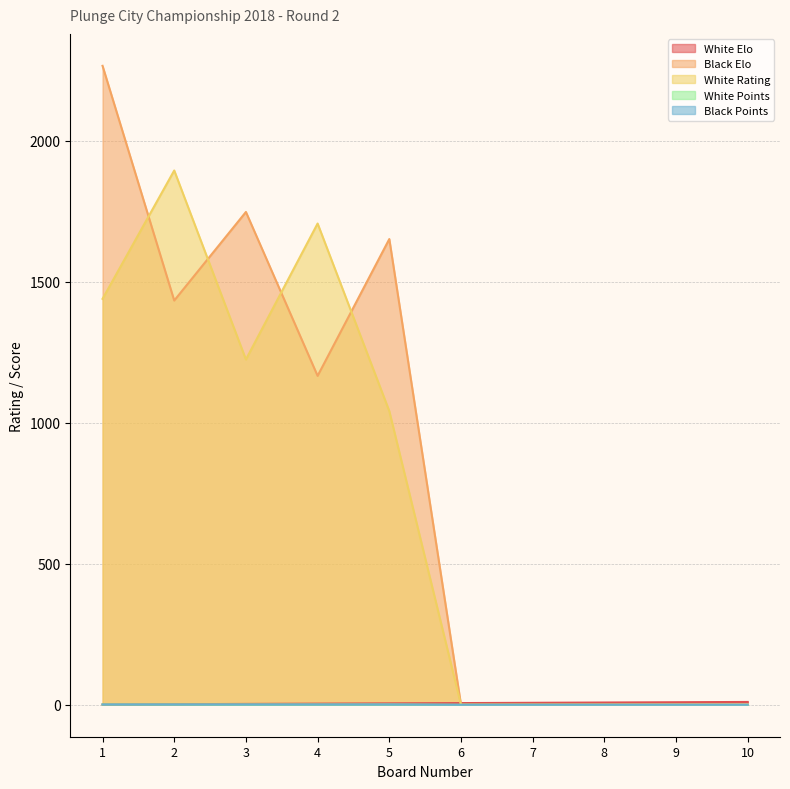

What is the average value of the White Rating series?

730